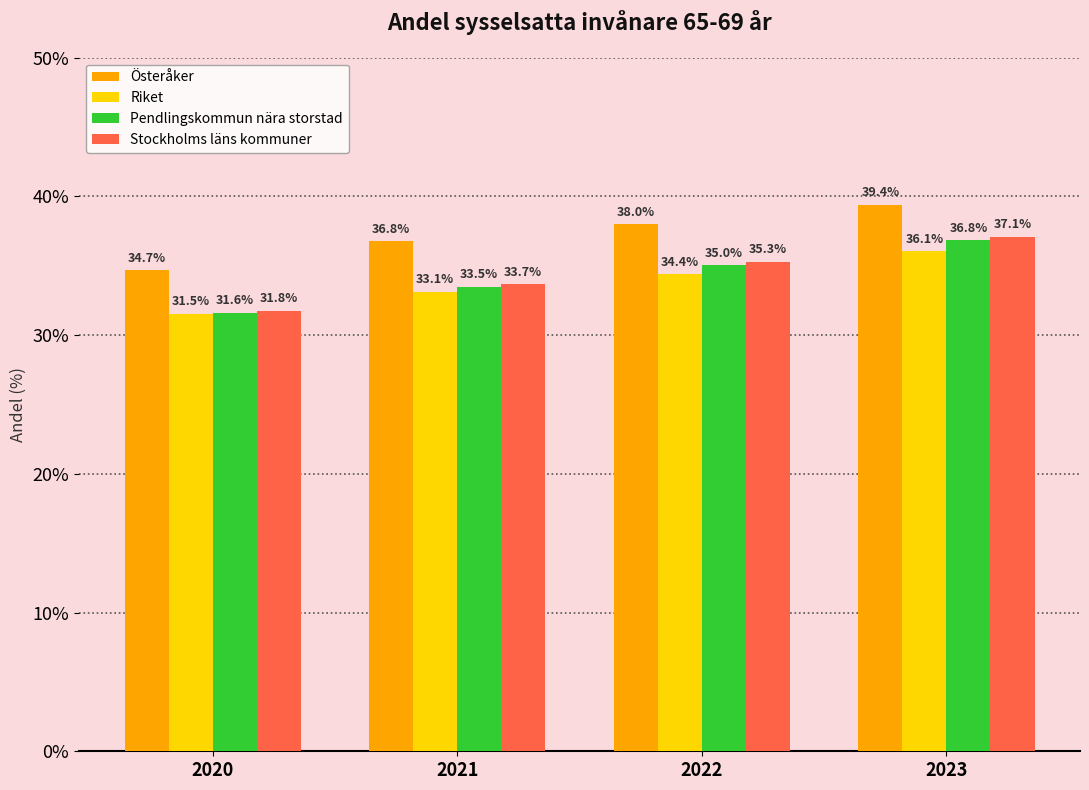

The Riket series shows 34.4 at 2022. True or false?

True